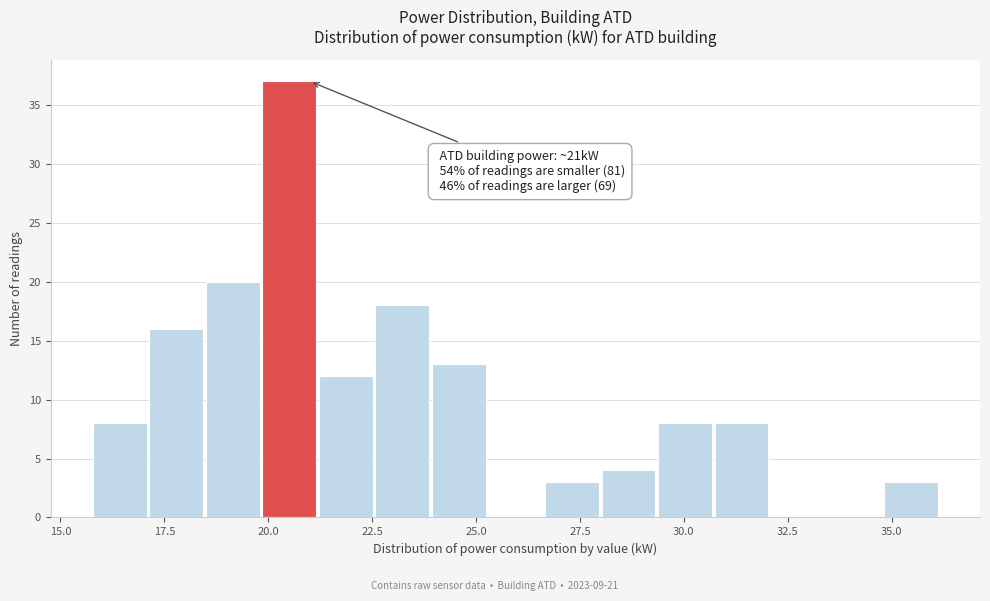

Read against the x-axis, roughly where is the centre of the tallest bar?

20.5